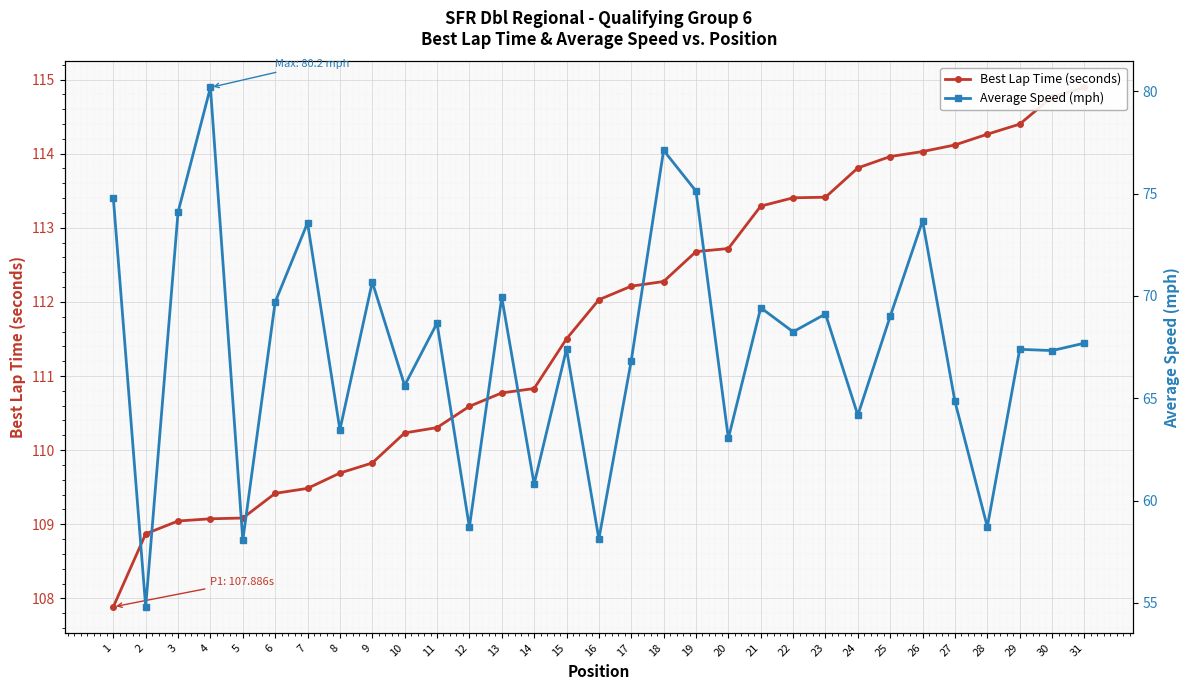

How many lines are shown in the chart?

2